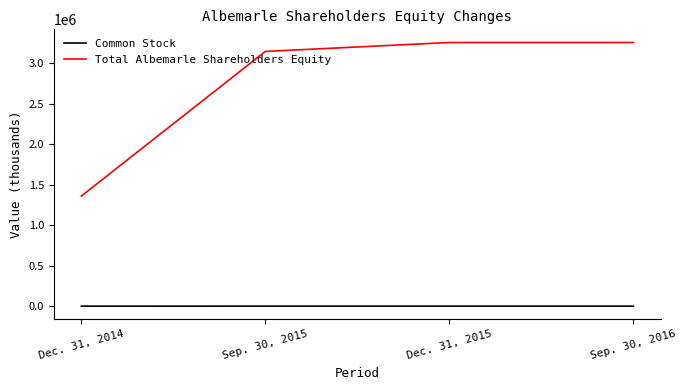

What value does the Total Albemarle Shareholders Equity series have at Dec. 31, 2015, to the nearest 10?

3254390